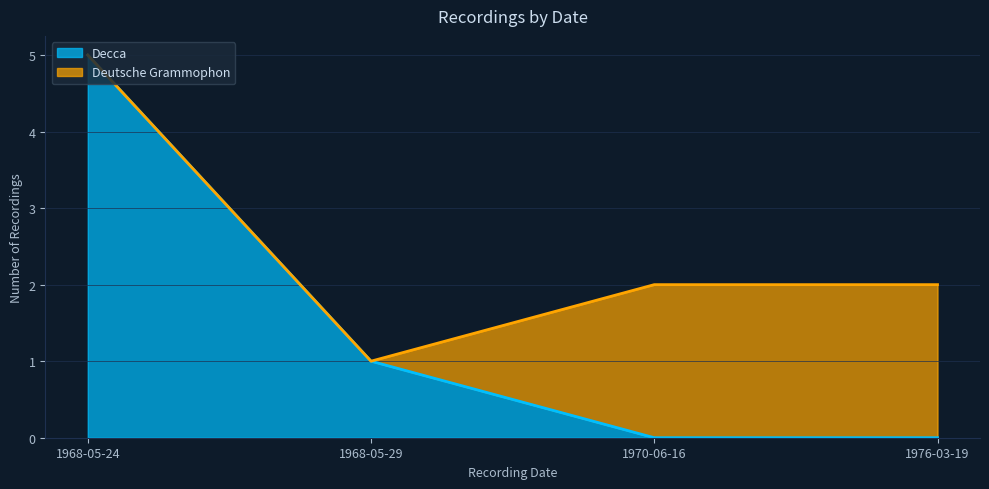

What is the sum of all Decca values?

6